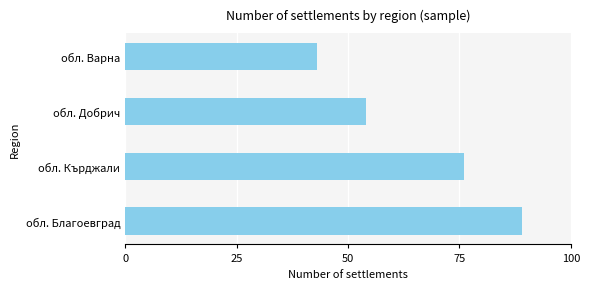

List the labels in order of value, largest first.

обл. Благоевград, обл. Кърджали, обл. Добрич, обл. Варна